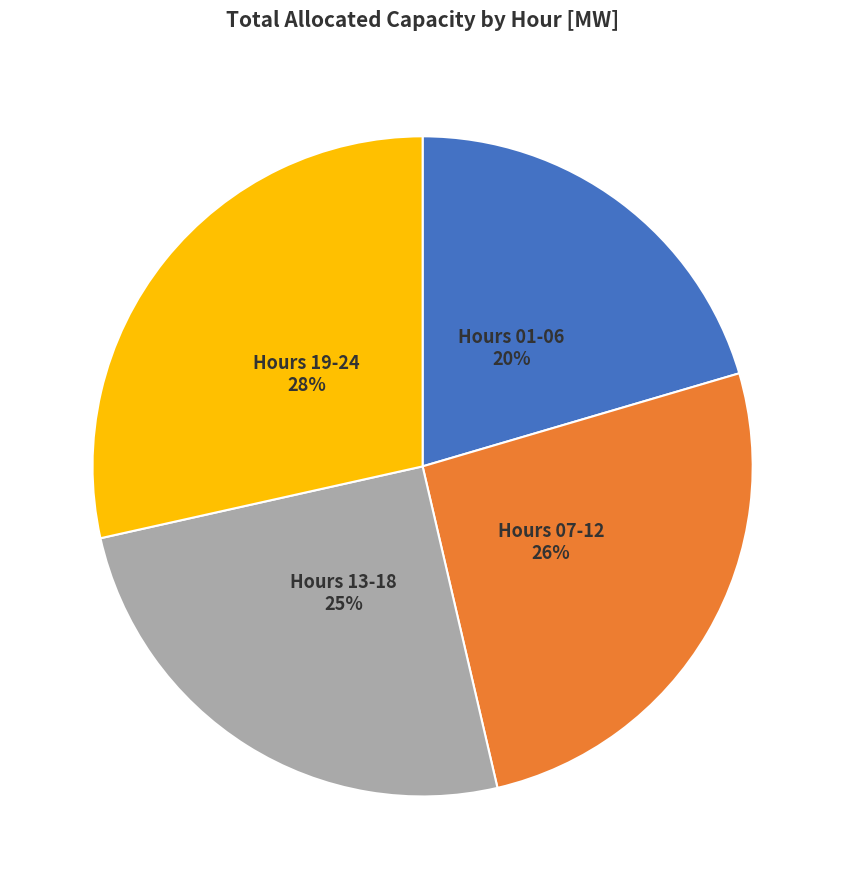

To the nearest percent, what is the difference between the largest and smallest slice percentages?

8%